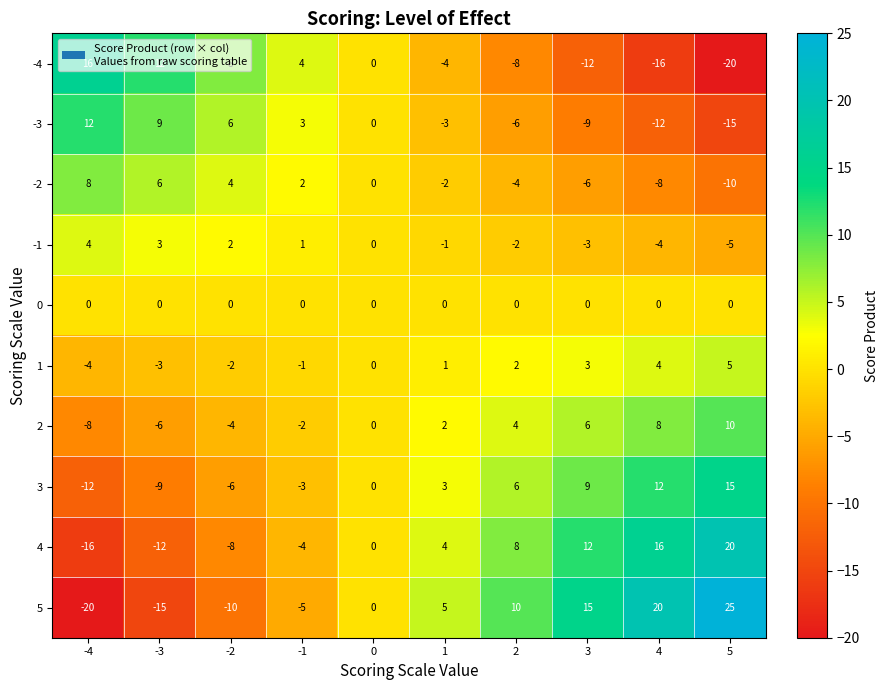

At which label does -3 first exceed 0?

-4